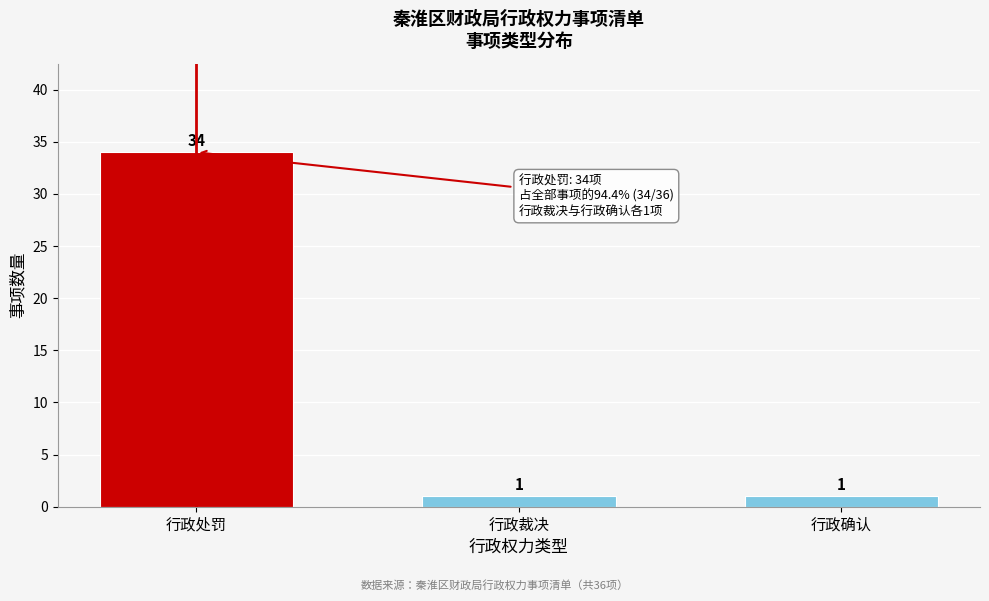

Reading left to right, list all the values displayed in this chart.

34	1	1